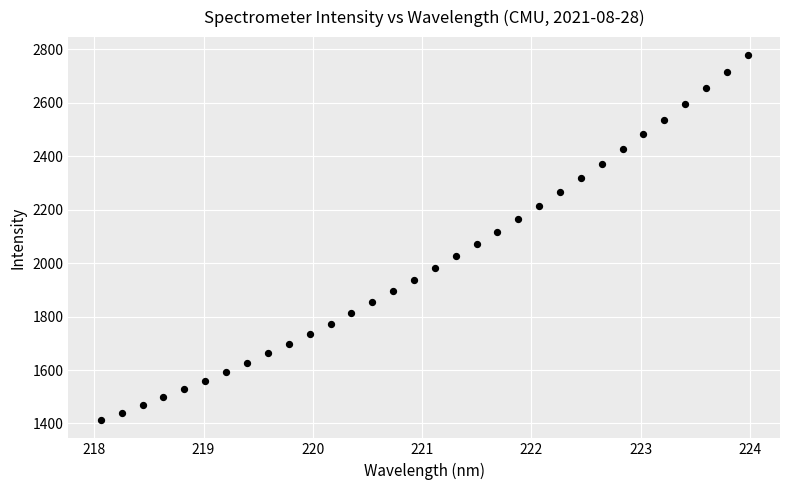

What is the range of X values (max minus min)?

5.9